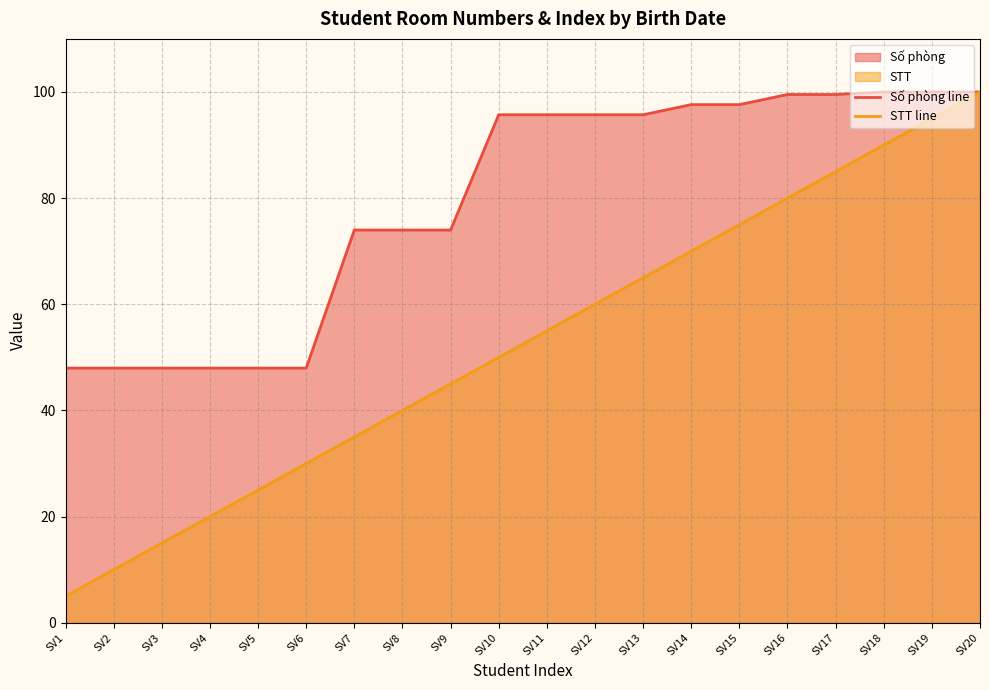

Where is STT line nearest to the value 52?

SV10